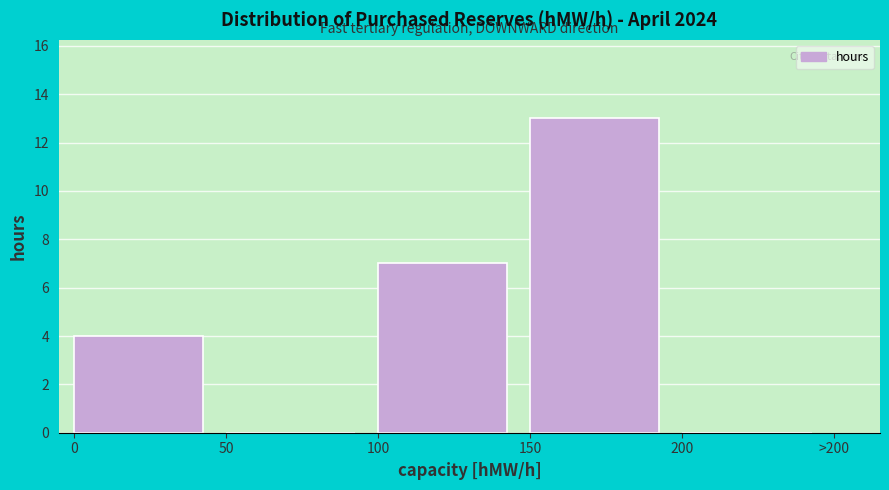

Reading right to left, extract all data points from this chart.

200=0	150=13	100=7	50=0	0=4